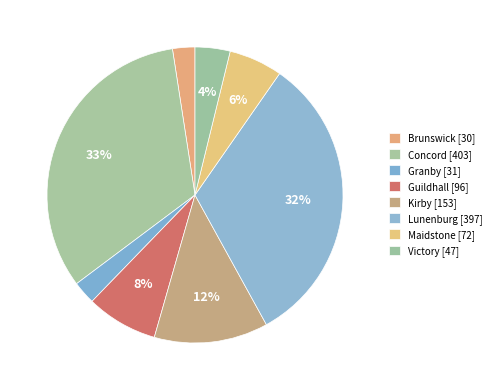

How many segments does this pie chart have?

8